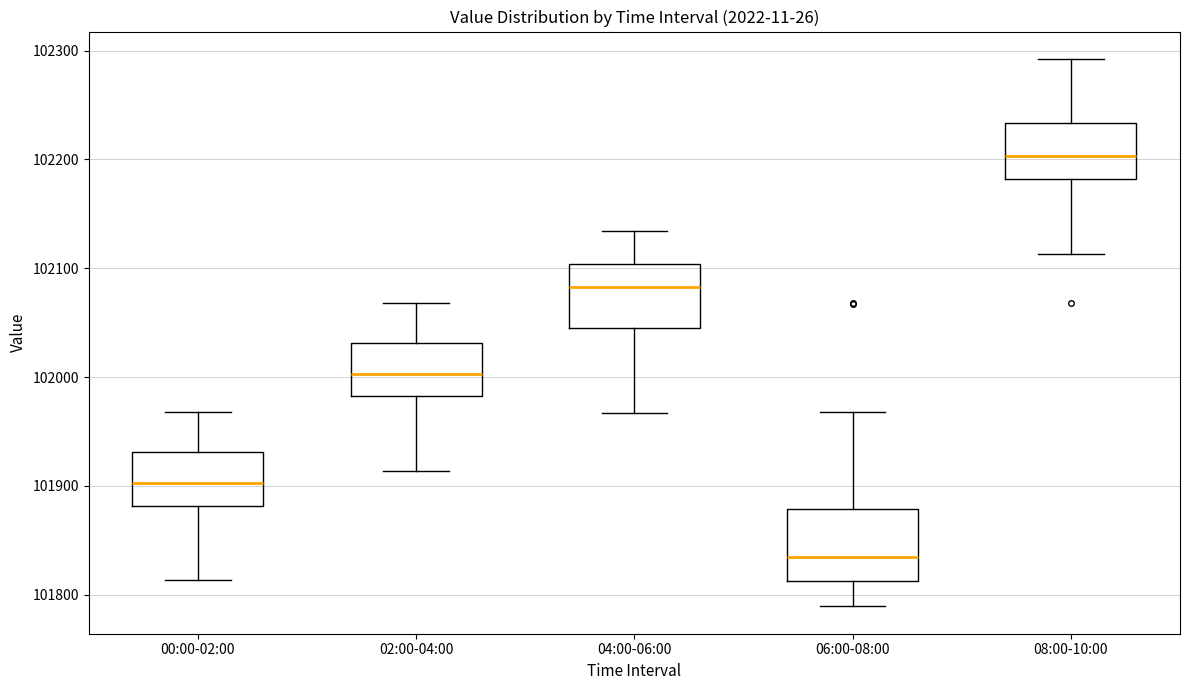

Reading left to right, transcribe this box plot: for each box, give where its median line is, the range the box spans, and where its two whiskers end, as read against the y-axis. The values are not printed on the chart, so give them approximately, as read against the axis.

00:00-02:00: median 101900, box 101880 to 101930, whiskers 101810 to 101970
02:00-04:00: median 102000, box 101980 to 102030, whiskers 101910 to 102070
04:00-06:00: median 102080, box 102050 to 102100, whiskers 101970 to 102130
06:00-08:00: median 101830, box 101810 to 101880, whiskers 101790 to 101970
08:00-10:00: median 102200, box 102180 to 102230, whiskers 102110 to 102290